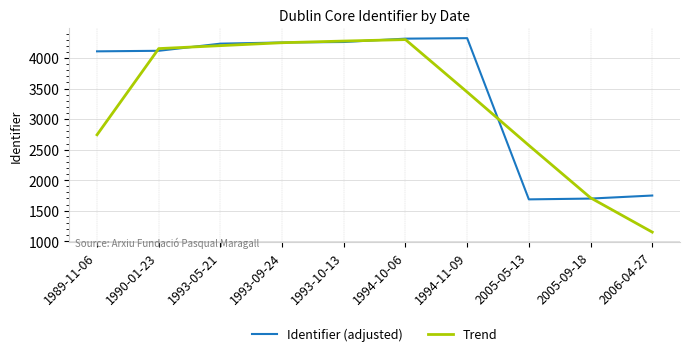

Is it true that Identifier (adjusted) equals 2331.4 at 2006-04-27?

False